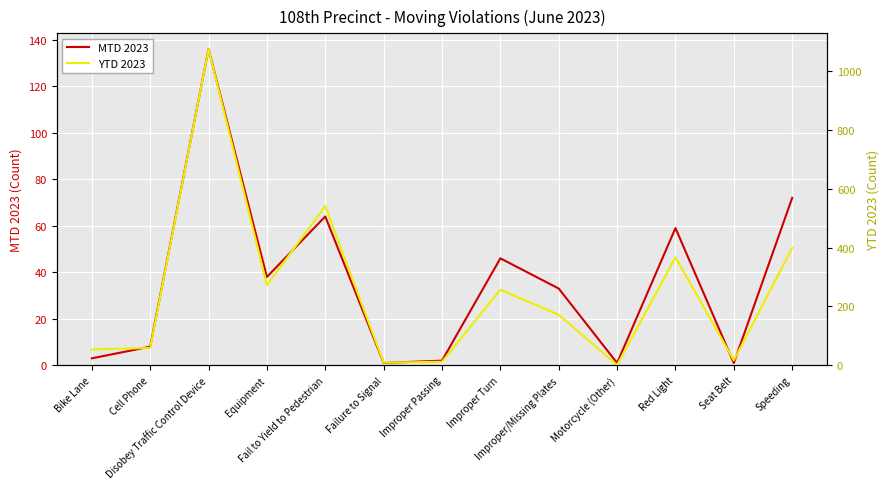

The MTD 2023 series shows 64 at Fail to Yield to Pedestrian. True or false?

True